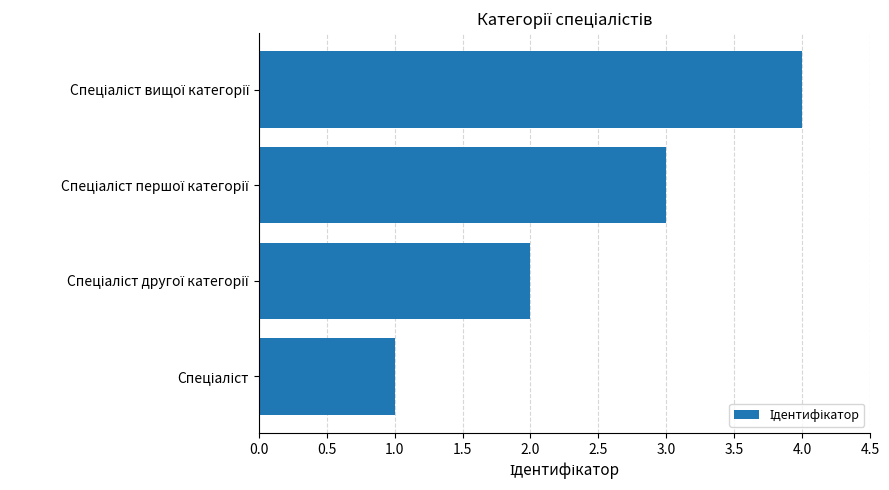

What is the difference between the maximum and minimum values?

3